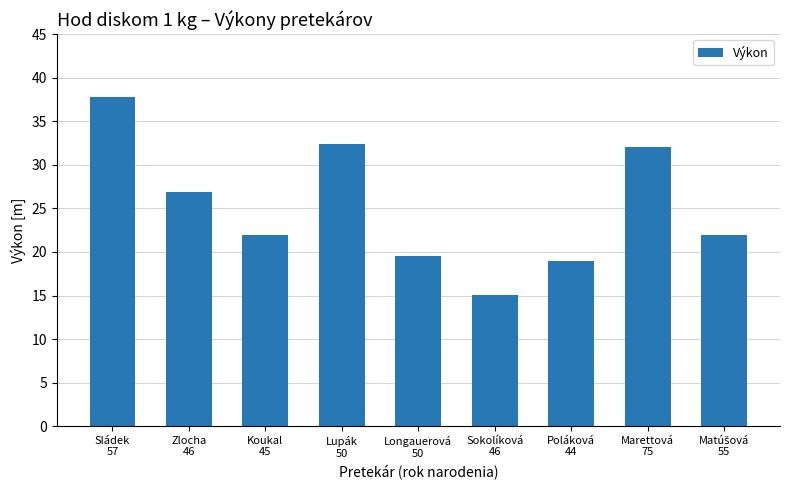

Count the number of data series in this chart.

1